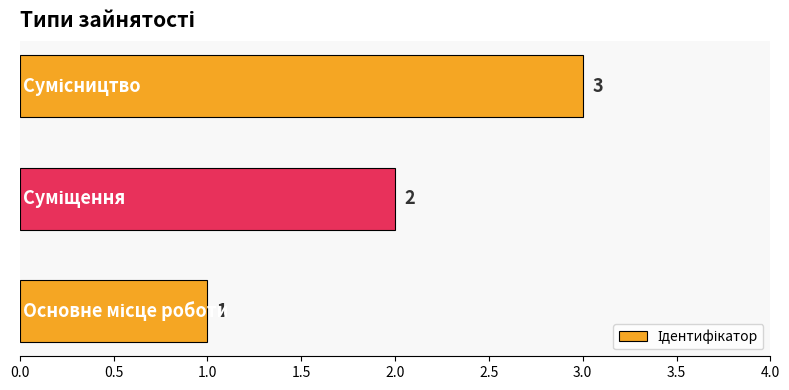

What is the sum of all values?

6